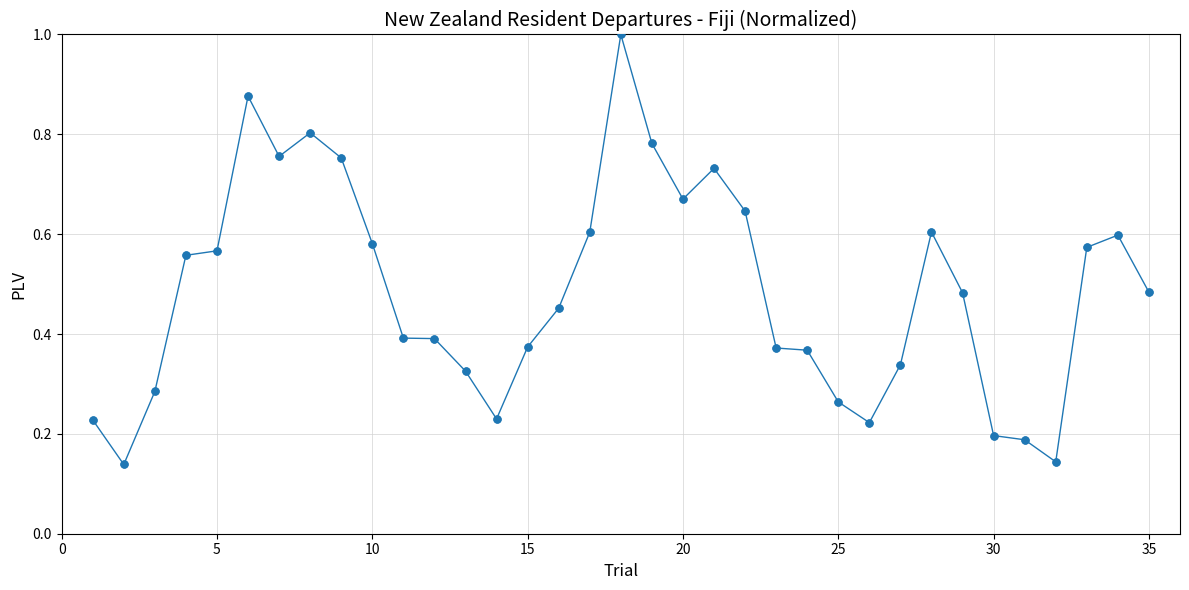

What is the maximum value shown in the chart?

1.0